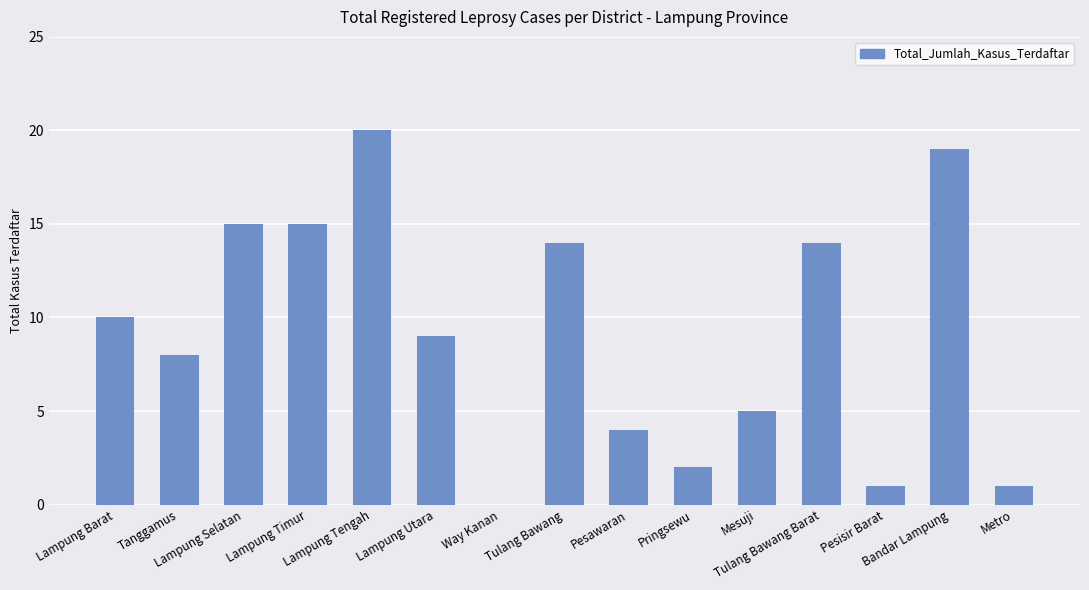

What is the change in value from Lampung Utara to Way Kanan?

-9